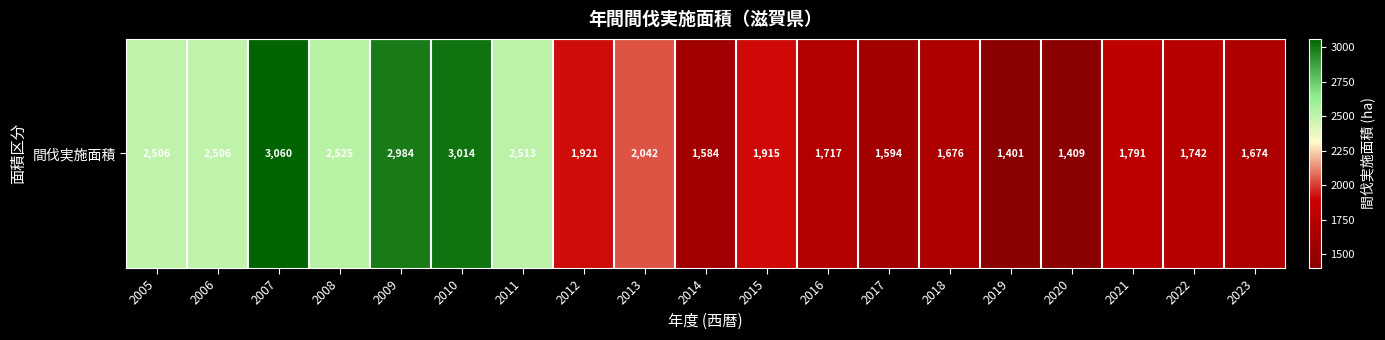

Rank the categories by value from highest to lowest.

2007, 2010, 2009, 2008, 2011, 2005, 2006, 2013, 2012, 2015, 2021, 2022, 2016, 2018, 2023, 2017, 2014, 2020, 2019